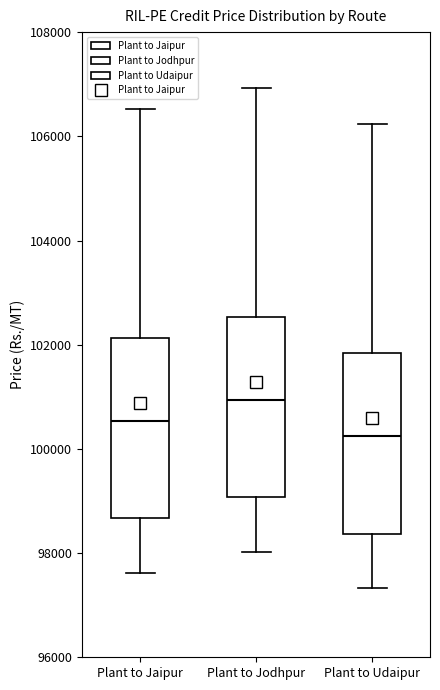

Reading left to right, transcribe this box plot: for each box, give where its median line is, the range the box spans, and where its two whiskers end, as read against the y-axis. The values are not printed on the chart, so give them approximately, as read against the axis.

Plant to Jaipur: median 100600, box 98600 to 102200, whiskers 97600 to 106600
Plant to Jodhpur: median 101000, box 99000 to 102600, whiskers 98000 to 107000
Plant to Udaipur: median 100200, box 98400 to 101800, whiskers 97400 to 106200